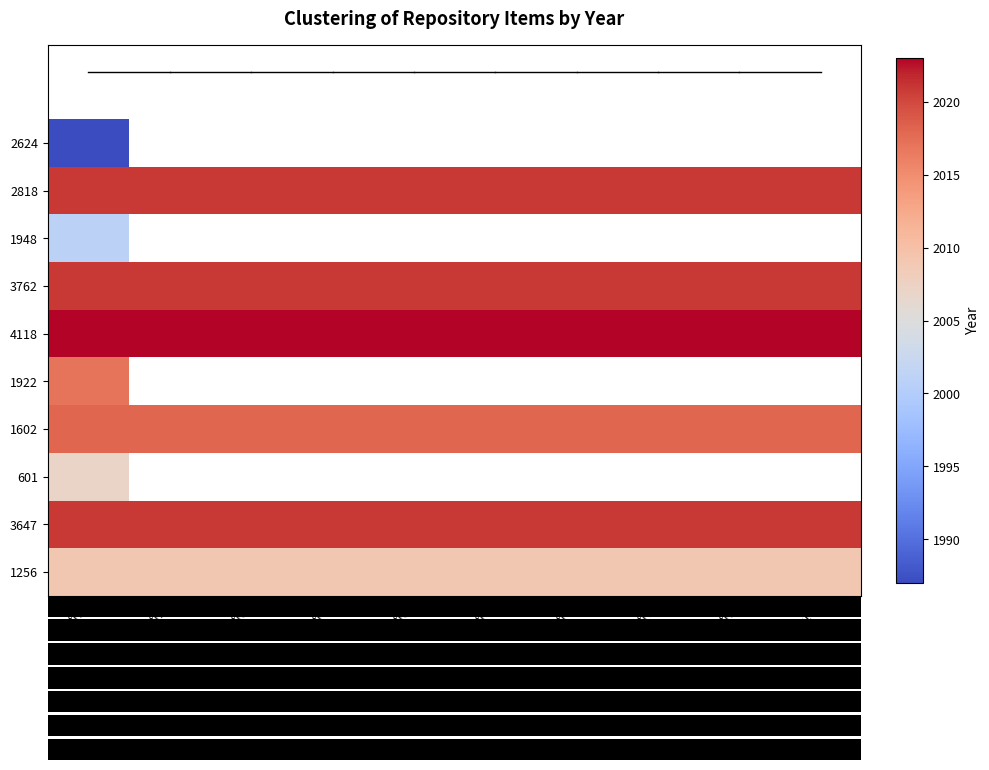

What is the difference between the highest and lowest values at Attr1?

36.0